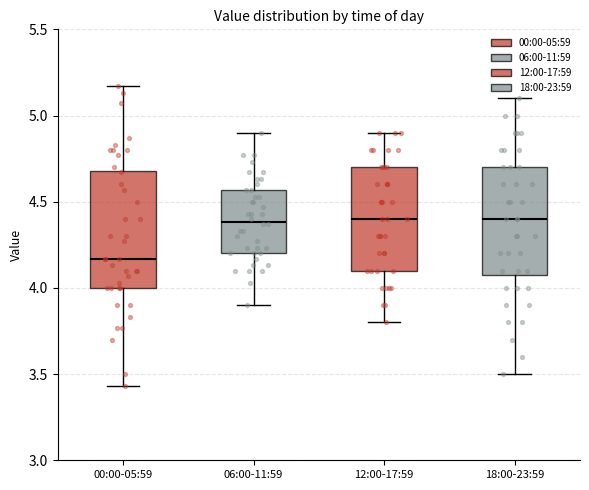

Reading left to right, read every box against the y-axis: the position of its median line, the range the box covers, and the ends of its whiskers. The values are not printed on the chart, so give them approximately, as read against the axis.

00:00-05:59: median 4.15, box 4.00 to 4.70, whiskers 3.45 to 5.15
06:00-11:59: median 4.40, box 4.20 to 4.55, whiskers 3.90 to 4.90
12:00-17:59: median 4.40, box 4.10 to 4.70, whiskers 3.80 to 4.90
18:00-23:59: median 4.40, box 4.10 to 4.70, whiskers 3.50 to 5.10